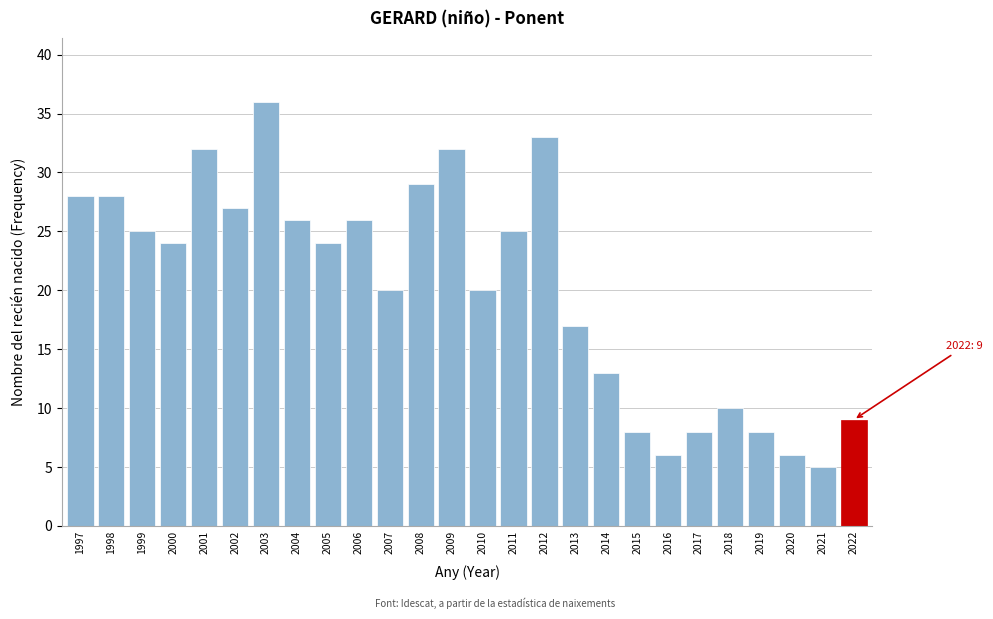

Reading left to right, extract all data points from this chart.

28	28	25	24	32	27	36	26	24	26	20	29	32	20	25	33	17	13	8	6	8	10	8	6	5	9